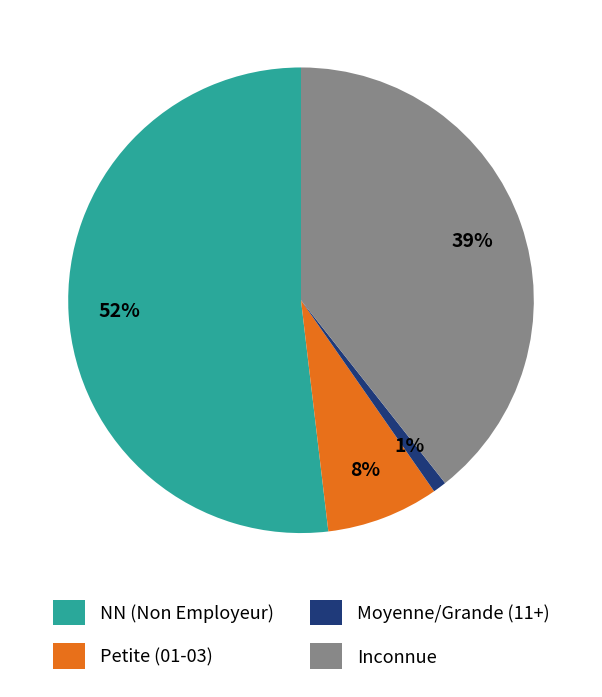

How many segments does this pie chart have?

4